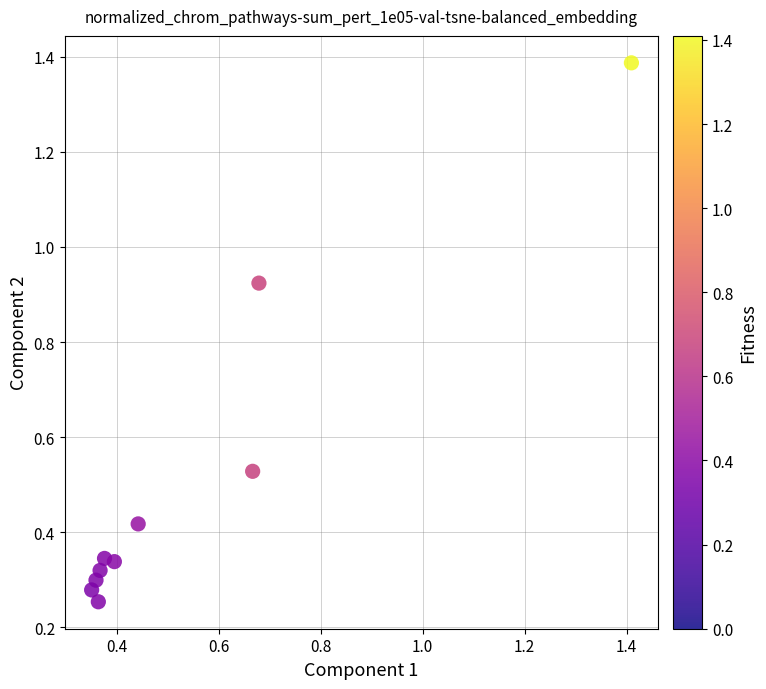

What is the range of X values (max minus min)?

1.1